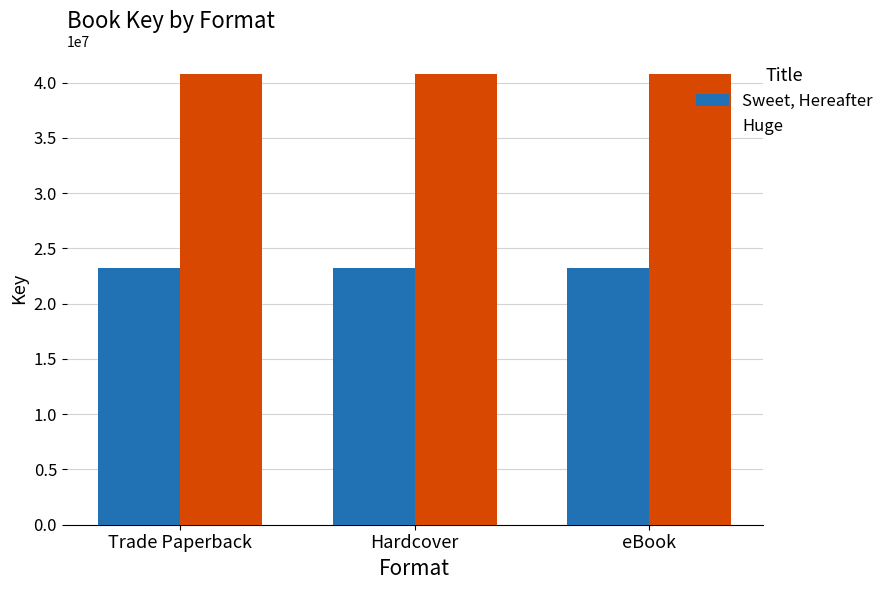

What are all the series names shown in the legend?

Sweet, Hereafter, Huge